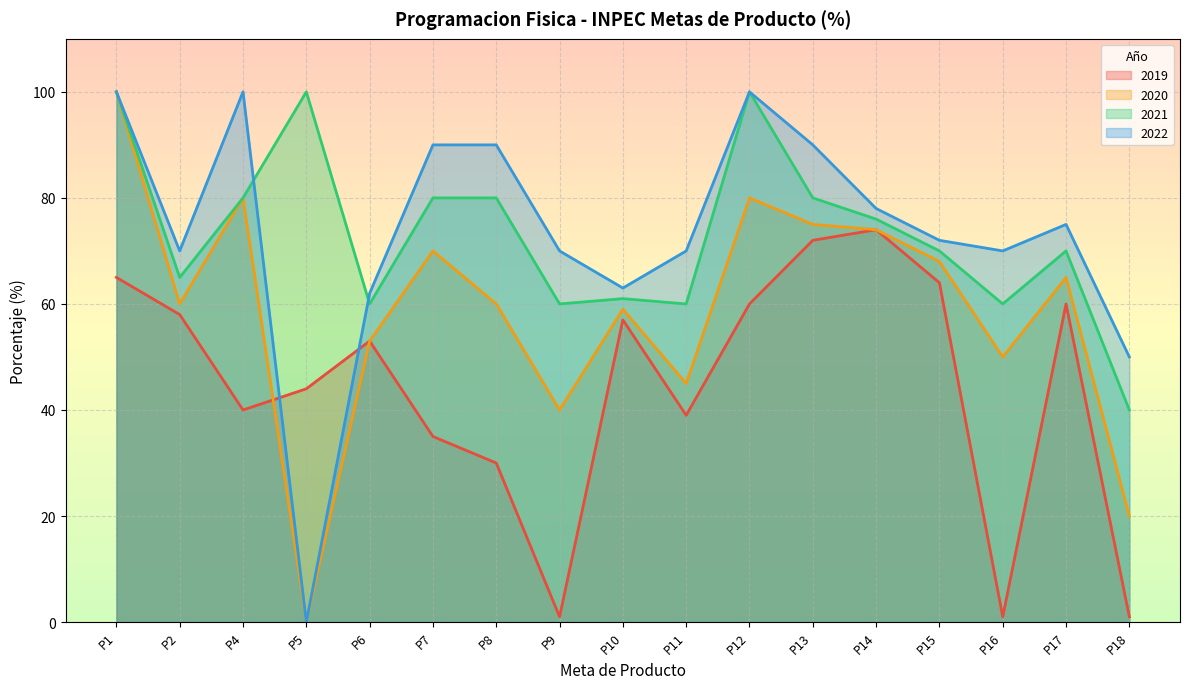

The value of 2019 at P11 is 39. True or false?

True